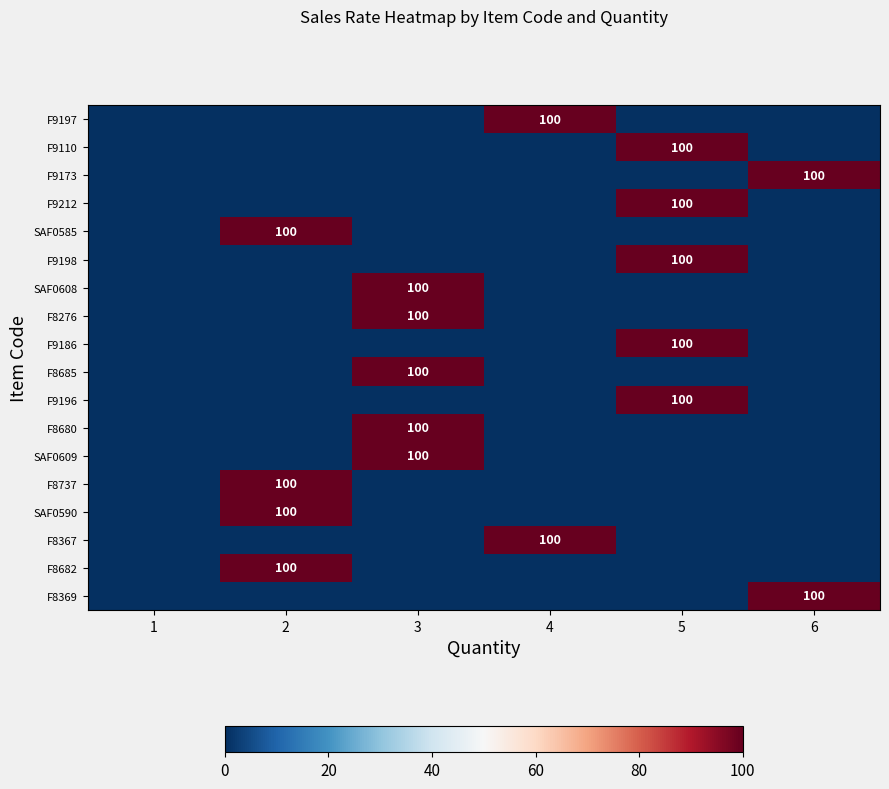

Which series has the largest total across all categories?

F9197